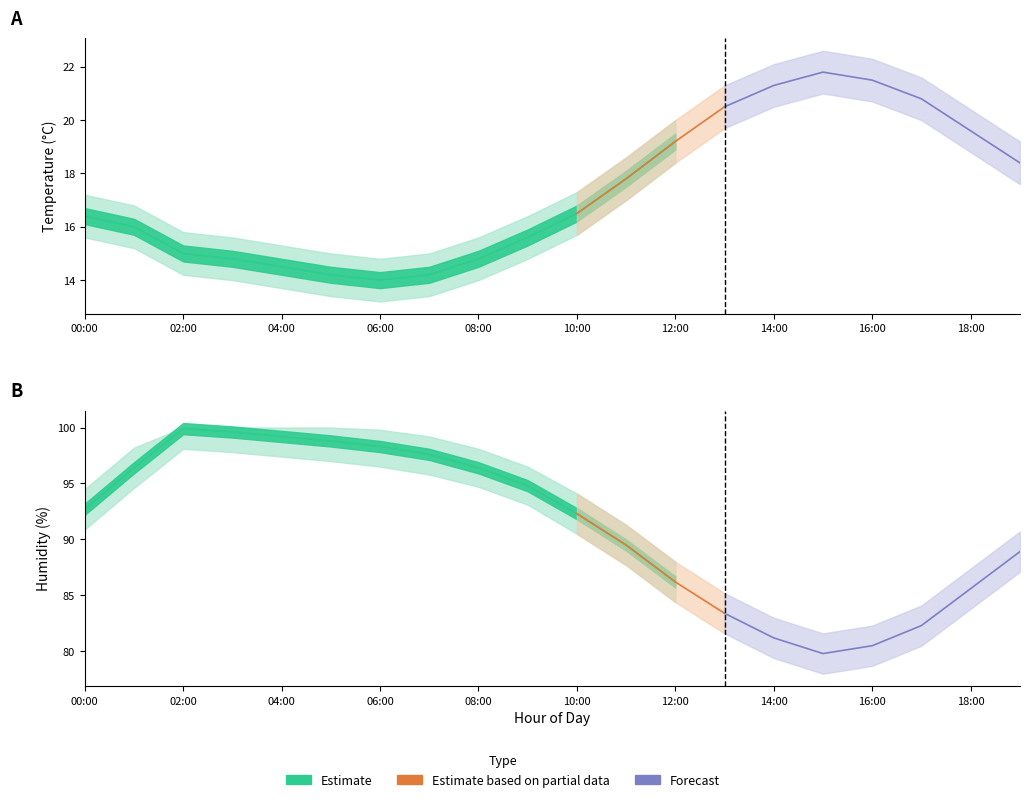

What is the minimum value shown in the chart?

13.2